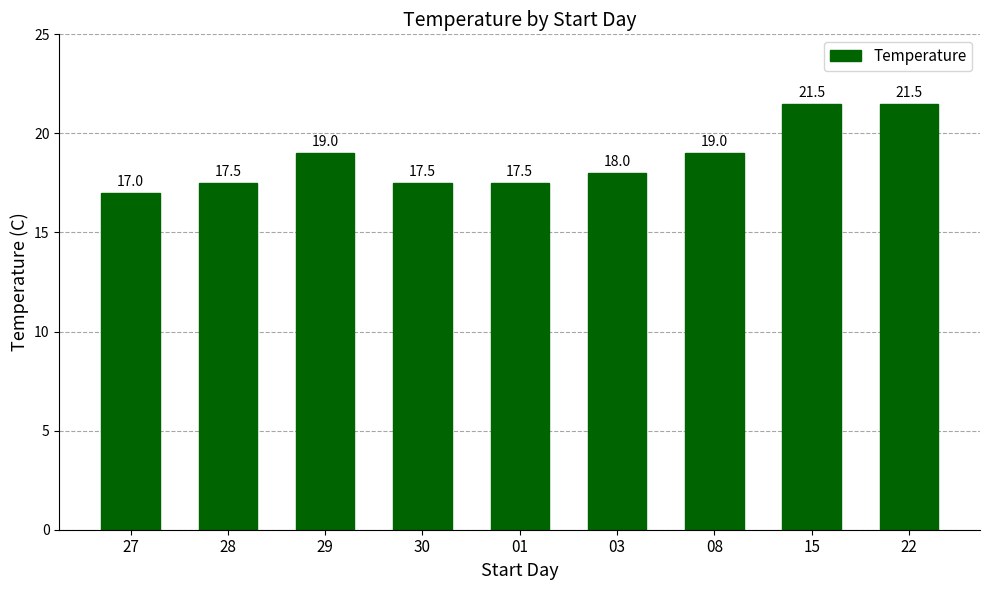

How many values are between 17 and 19?

7